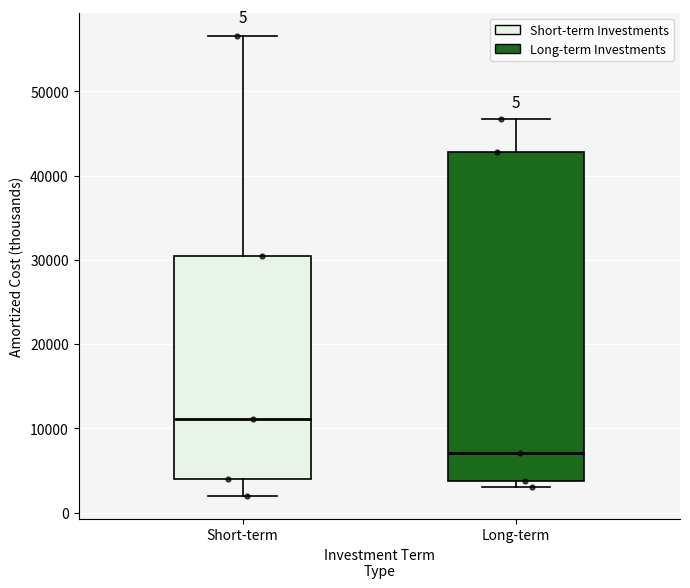

Reading left to right, read every box against the y-axis: the position of its median line, the range the box covers, and the ends of its whiskers. The values are not printed on the chart, so give them approximately, as read against the axis.

Short-term: median 11000, box 4000 to 31000, whiskers 2000 to 57000
Long-term: median 7000, box 4000 to 43000, whiskers 3000 to 47000